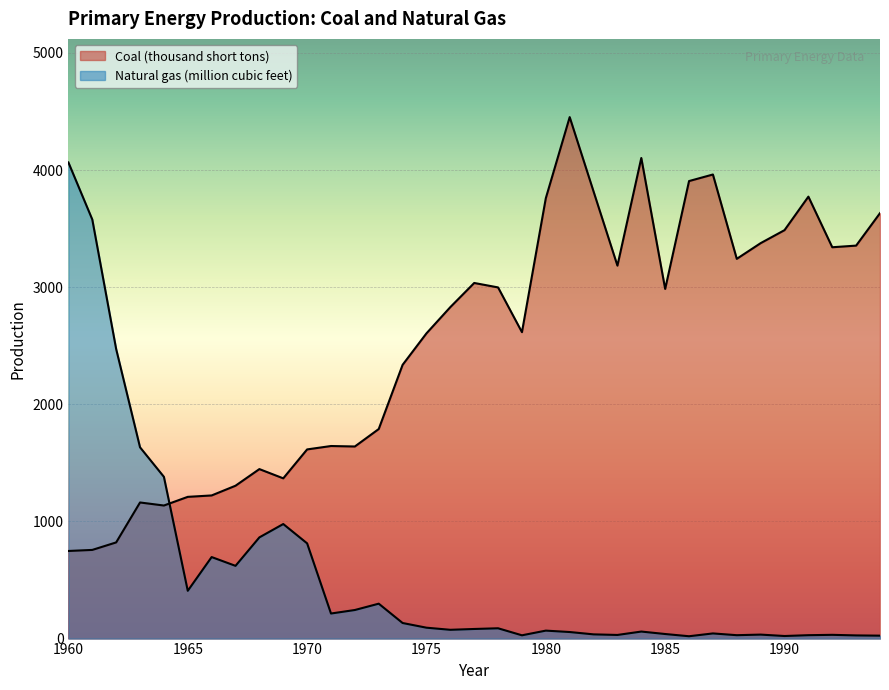

How many lines are shown in the chart?

2